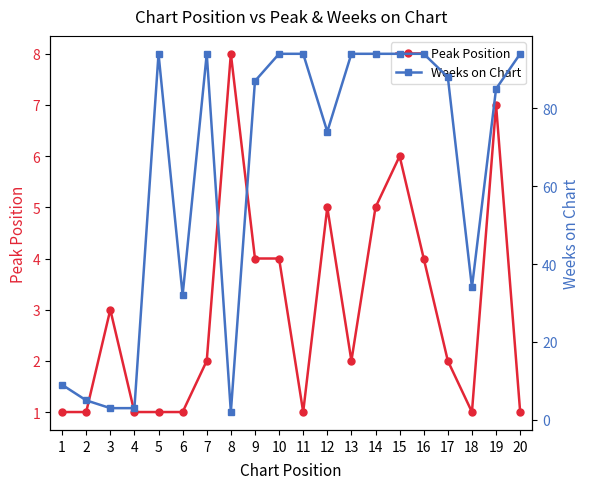

Rank the series by their maximum value, from lowest to highest.

Peak Position, Weeks on Chart